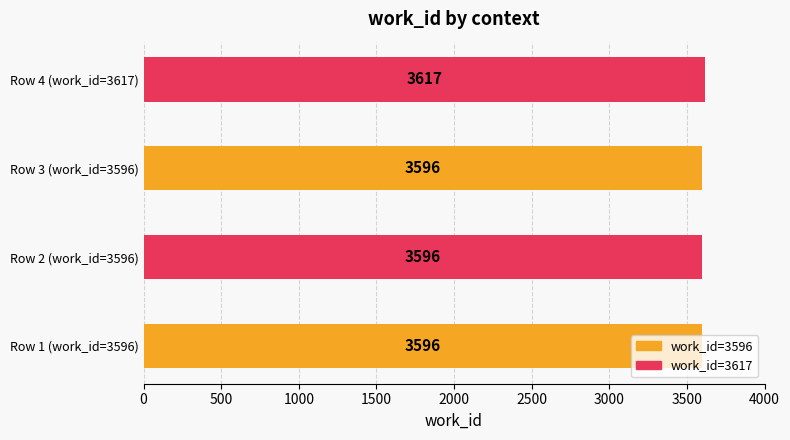

What is the smallest value displayed?

3596